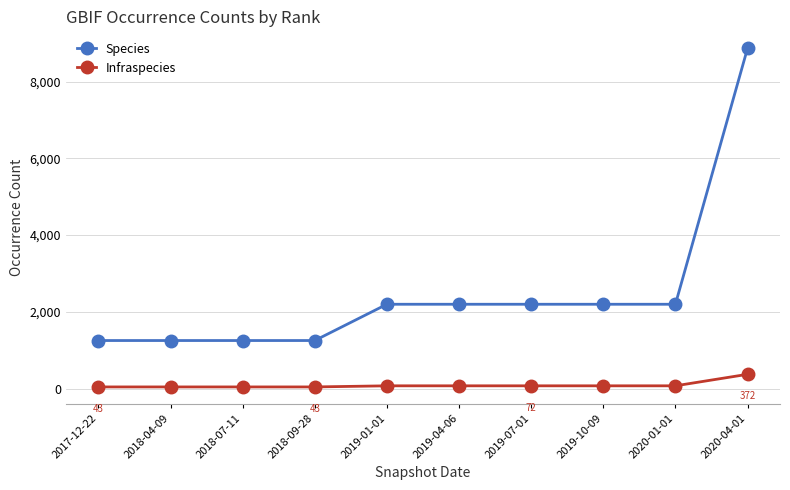

Count the number of categories in the chart.

10